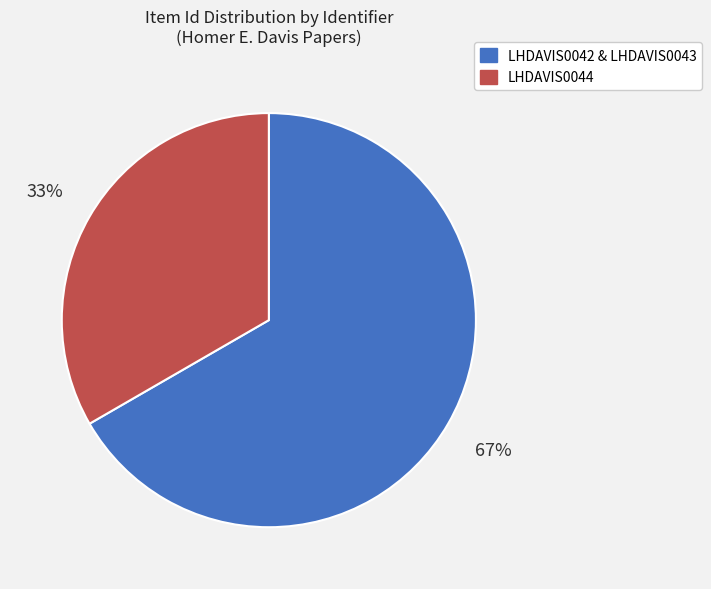

How many slices are in this pie chart?

2